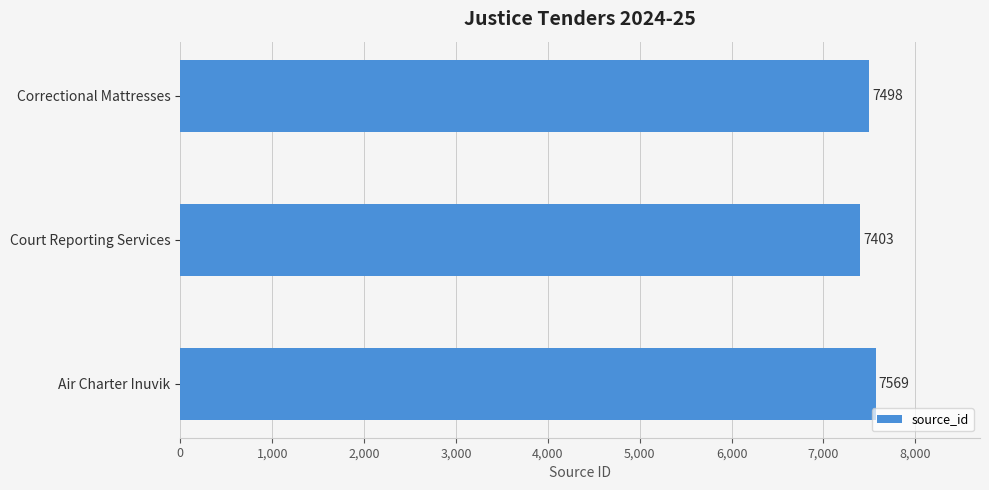

Rank the categories by value from highest to lowest.

Air Charter Inuvik, Correctional Mattresses, Court Reporting Services